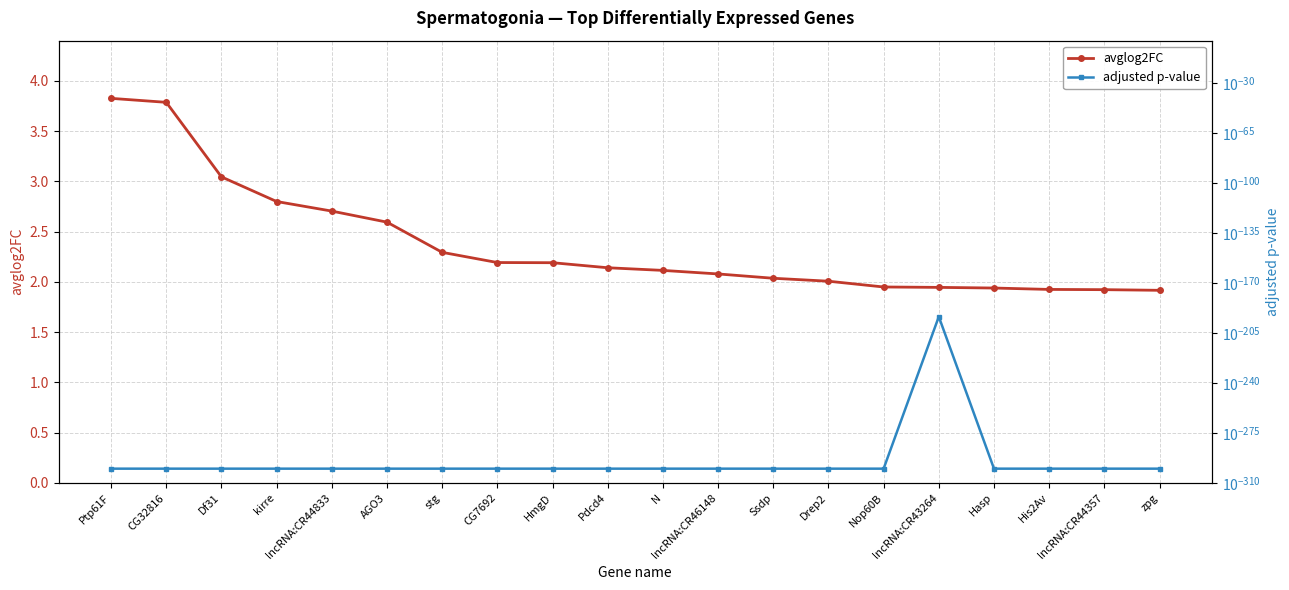

What is the sum of the avglog2FC values at zpg and Ssdp?

4.0